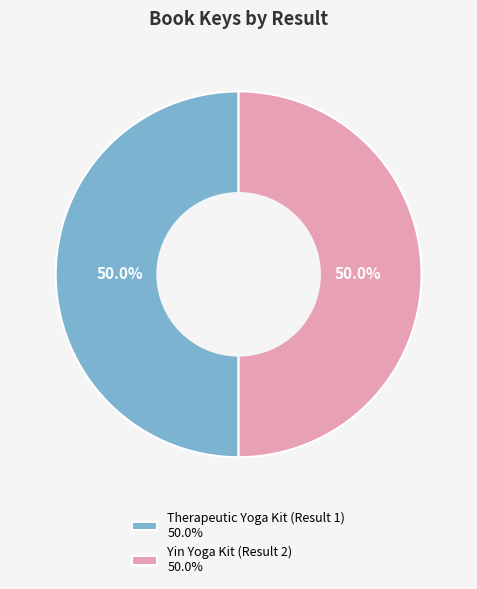

How many segments does this pie chart have?

2